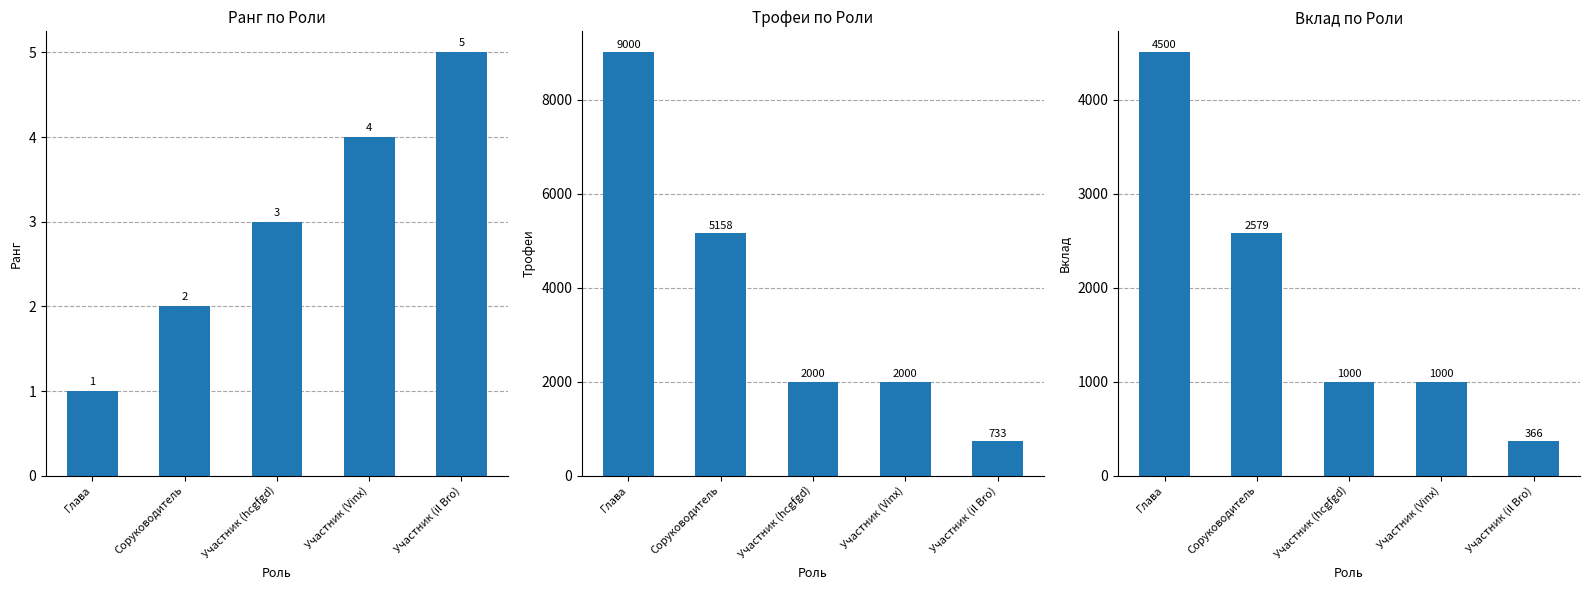

What position from the left is Соруководитель?

2